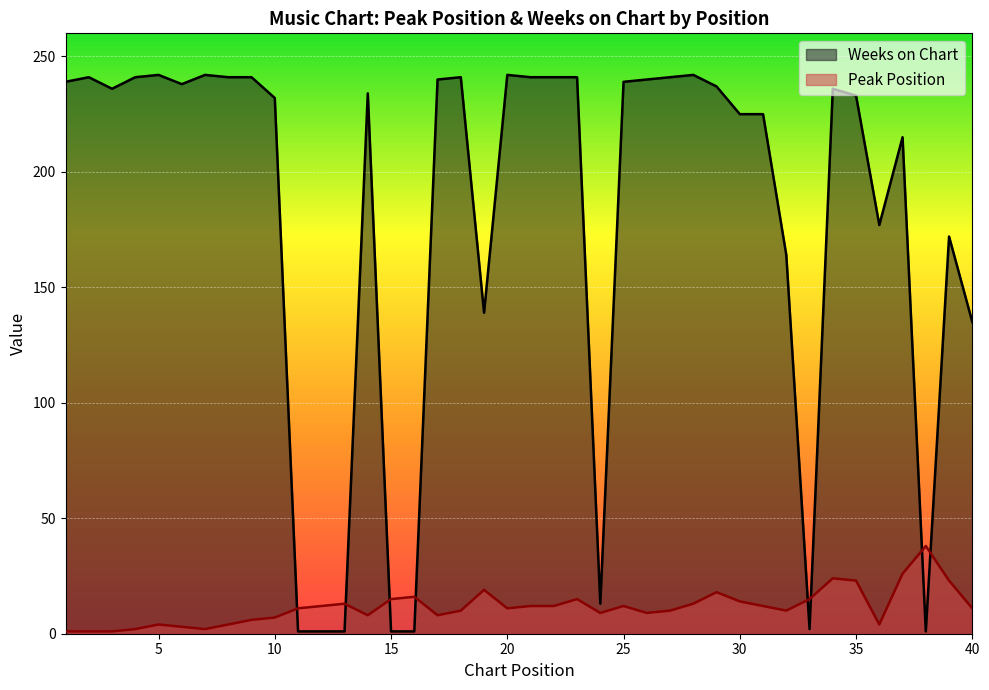

What are all the series names shown in the legend?

Weeks on Chart, Peak Position